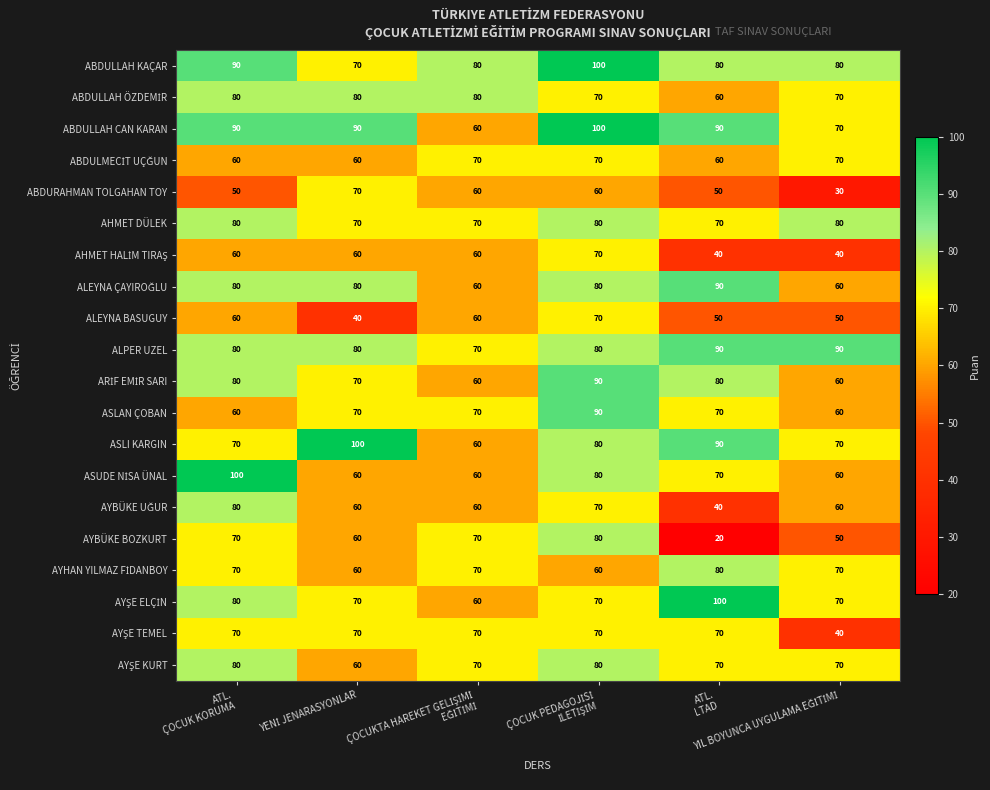

Which series has the widest spread of values?

AYBÜKE BOZKURT